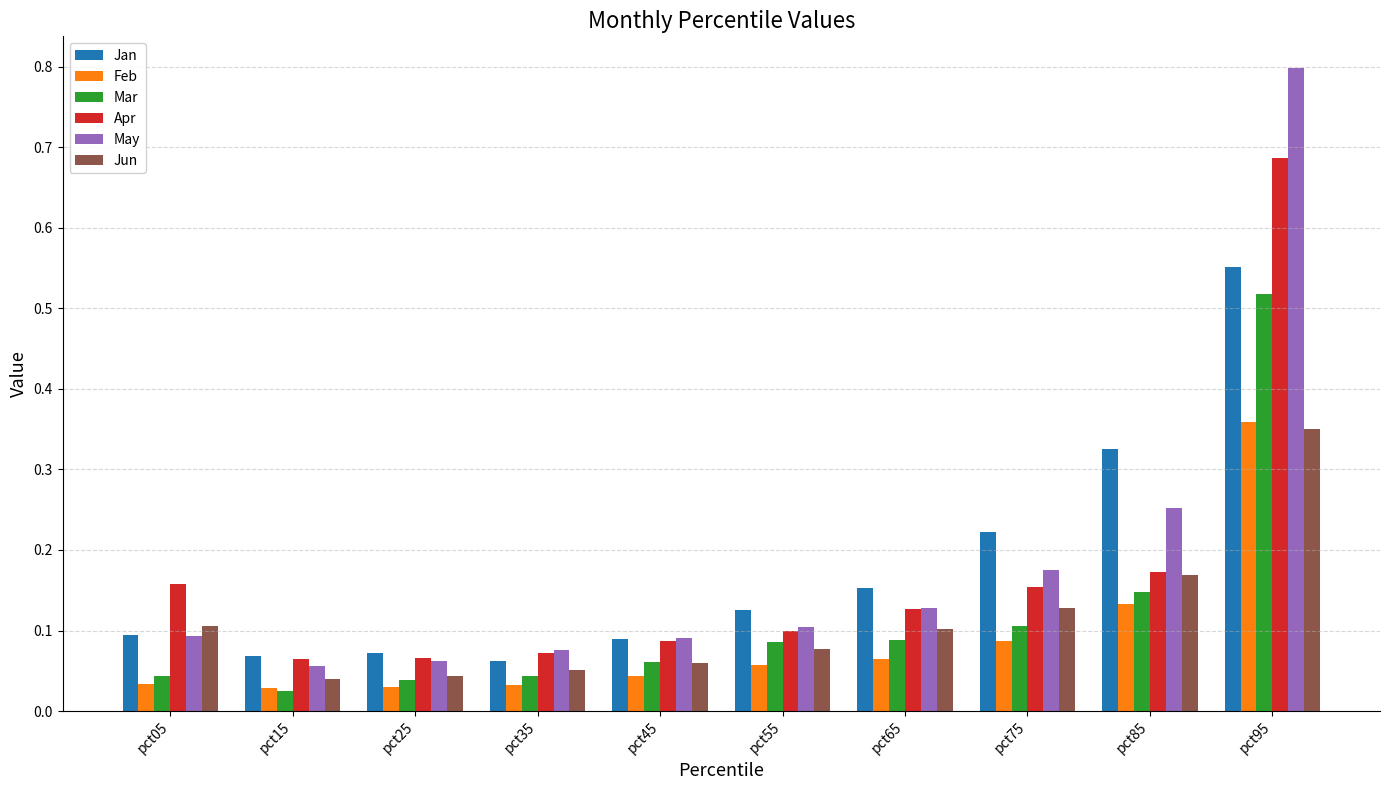

Rank the series by their maximum value, from lowest to highest.

Jun, Feb, Mar, Jan, Apr, May